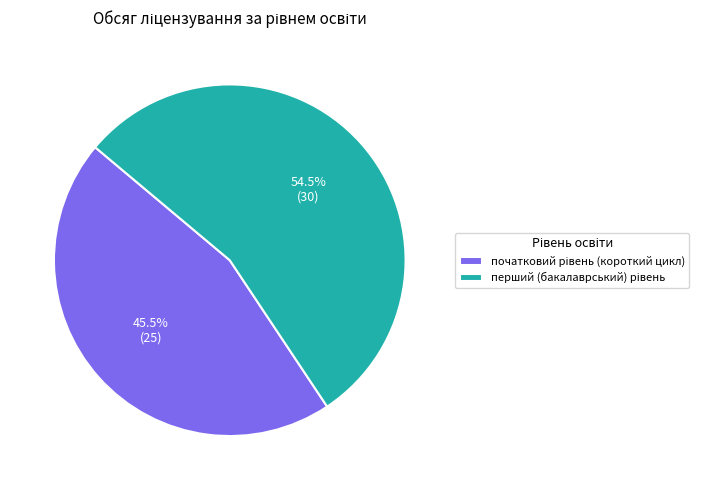

Is there a majority slice in this chart?

Yes